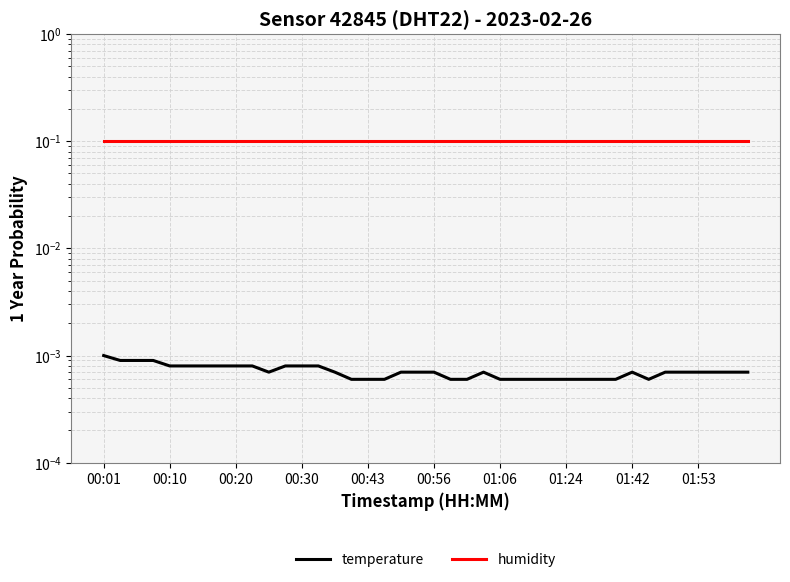

What is the value of the humidity point at the 14th from the left?

0.1